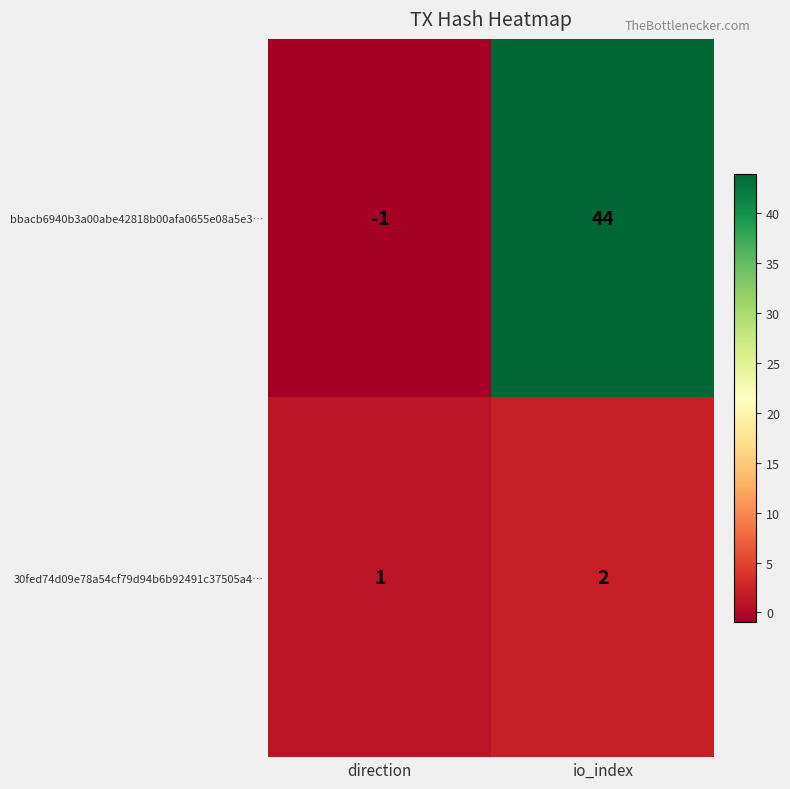

The 30fed74d09e78a54cf79d94b6b92491c37505a4… series shows 2 at io_index. True or false?

True